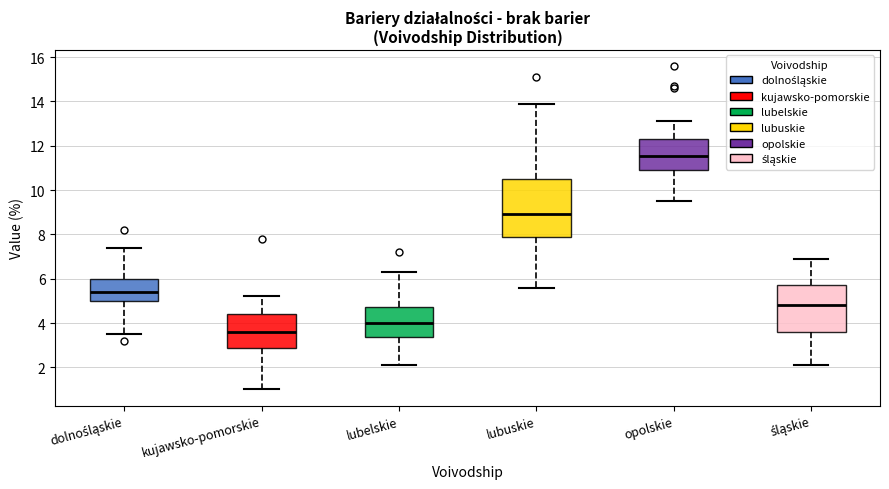

Reading left to right, read every box against the y-axis: the position of its median line, the range the box covers, and the ends of its whiskers. The values are not printed on the chart, so give them approximately, as read against the axis.

dolnośląskie: median 5.4, box 5.0 to 6.0, whiskers 3.6 to 7.4
kujawsko-pomorskie: median 3.6, box 2.8 to 4.4, whiskers 1.0 to 5.2
lubelskie: median 4.0, box 3.4 to 4.8, whiskers 2.2 to 6.4
lubuskie: median 9.0, box 7.8 to 10.6, whiskers 5.6 to 14.0
opolskie: median 11.6, box 11.0 to 12.4, whiskers 9.6 to 13.2
śląskie: median 4.8, box 3.6 to 5.8, whiskers 2.2 to 7.0